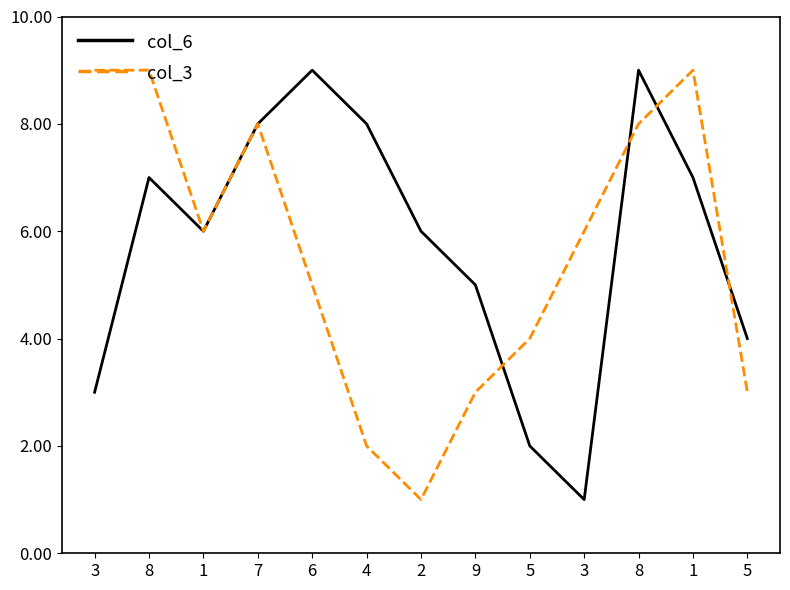

In col_3, how many points are lower than both neighbors (excluding endpoints)?

2